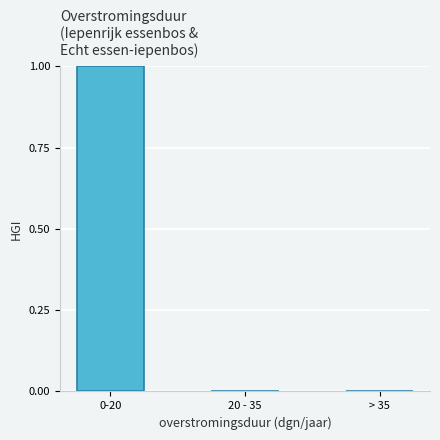

Reading left to right, extract all data points from this chart.

0-20=1	20 - 35=0	> 35=0